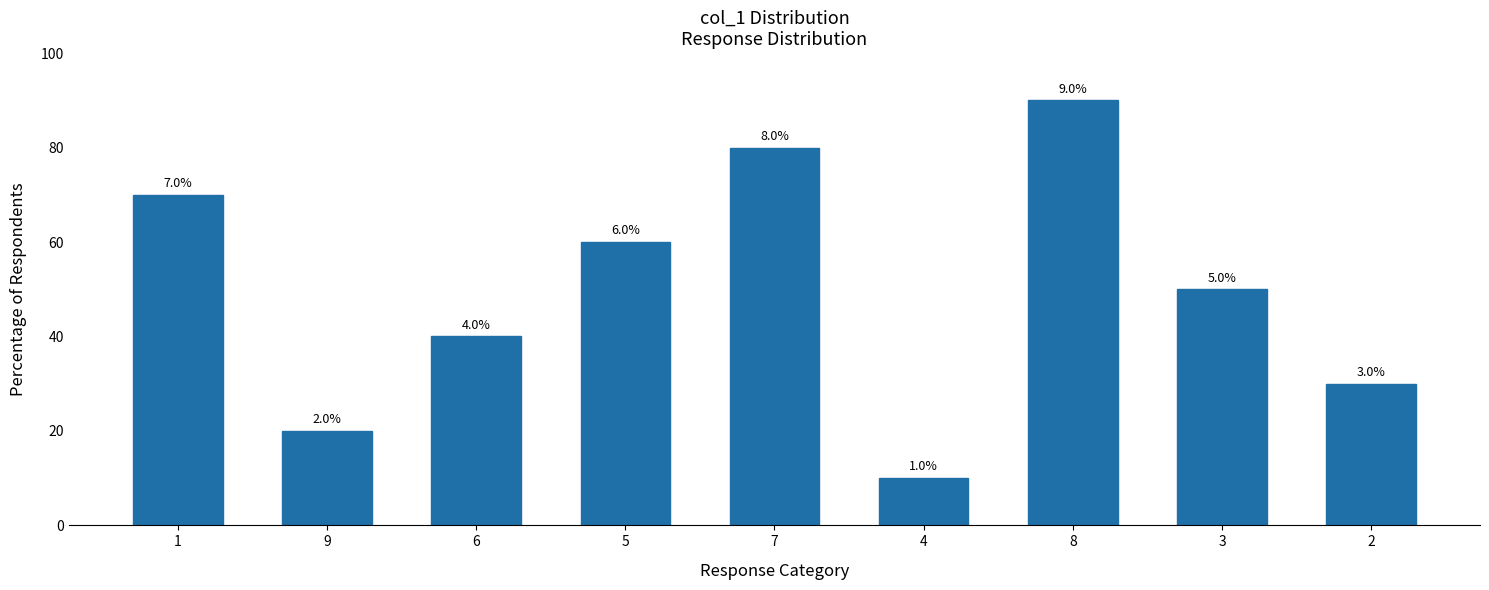

What is the change in value from 9 to 7?

+6